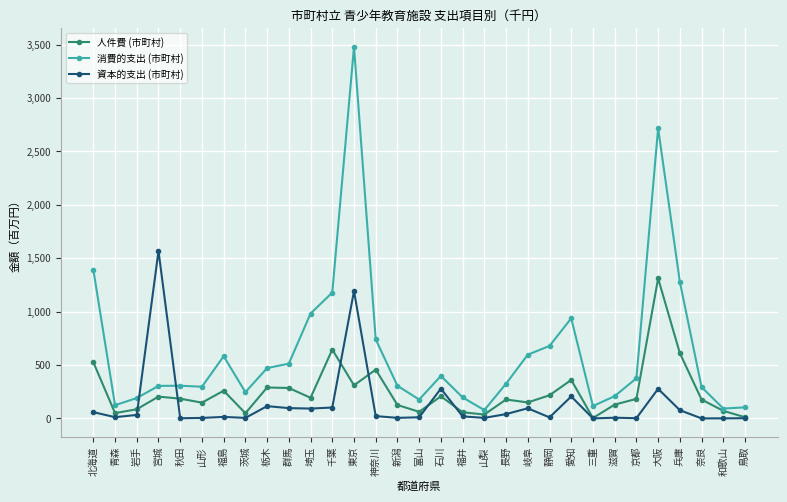

How many times do 資本的支出 (市町村) and 消費的支出 (市町村) cross each other?

2